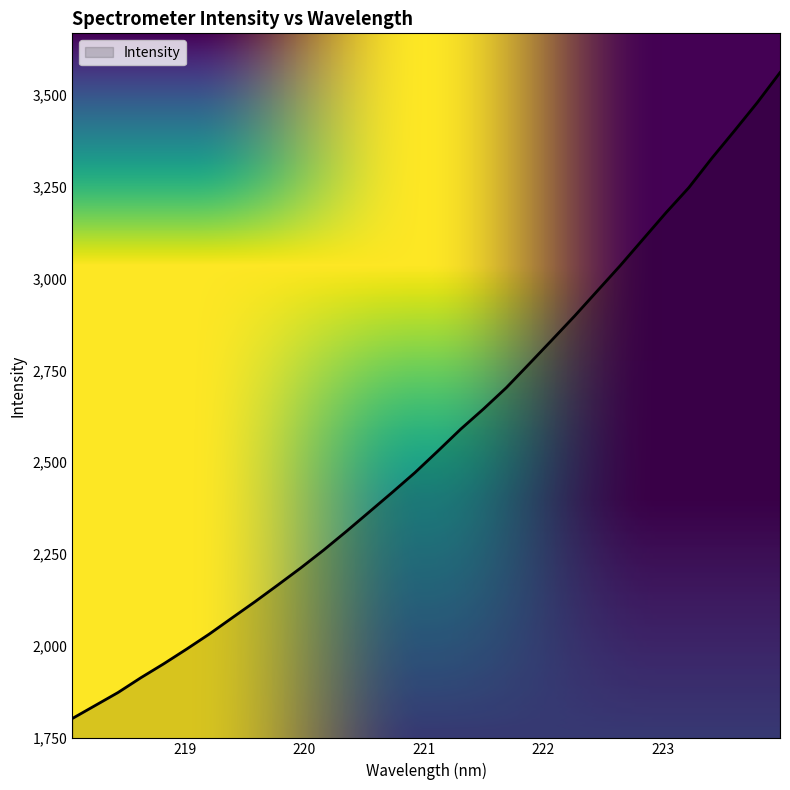

How many categories are shown in the chart?

32